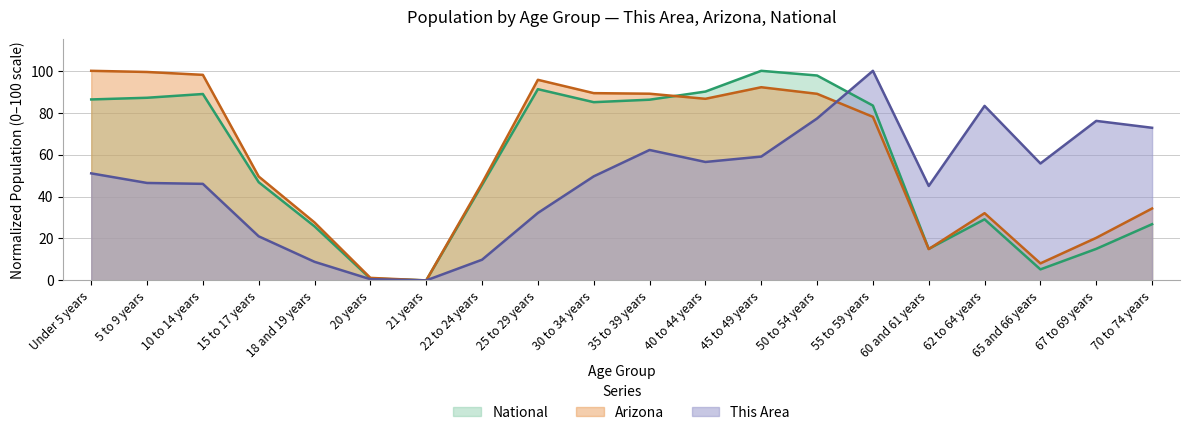

At how many categories does at least one series exceed 87?

10